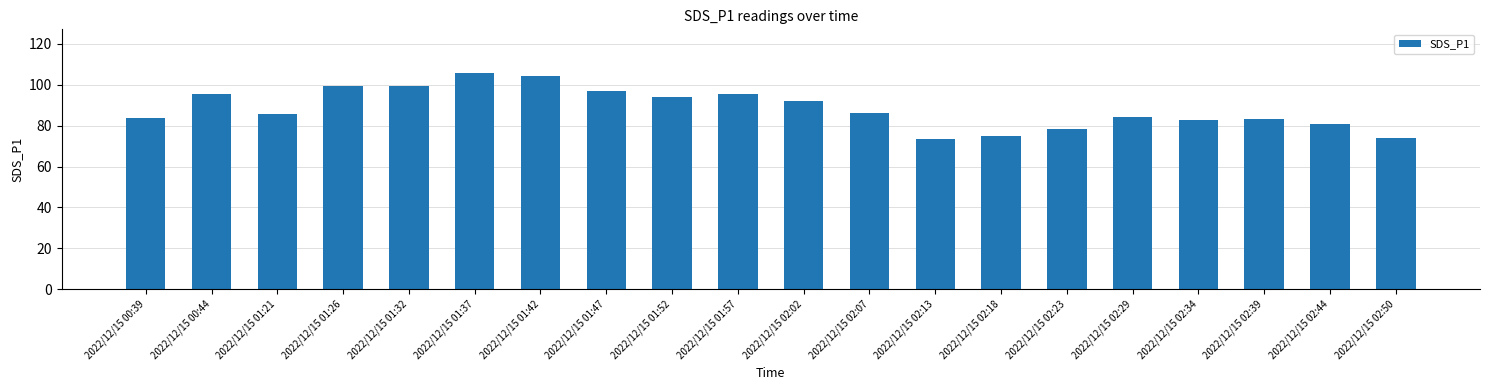

True or false: the data shows 96.9 at 2022/12/15 01:47.

True